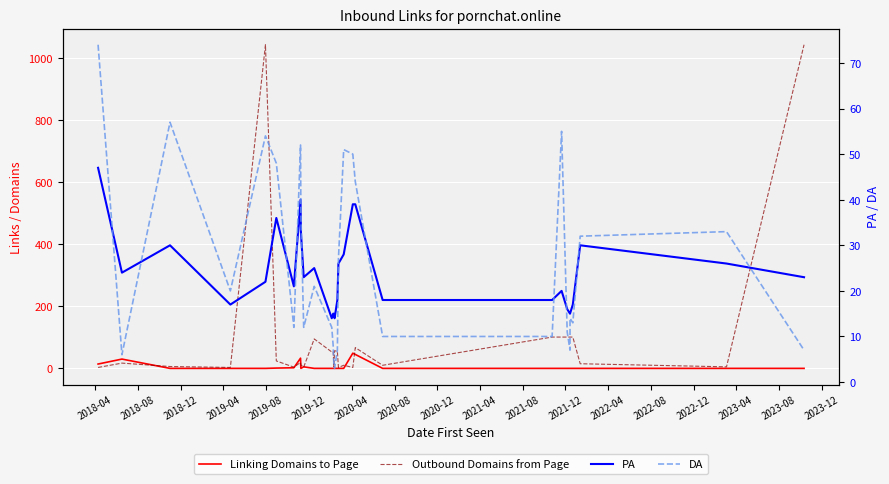

How many data points in Linking Domains to Page are above 0?

8